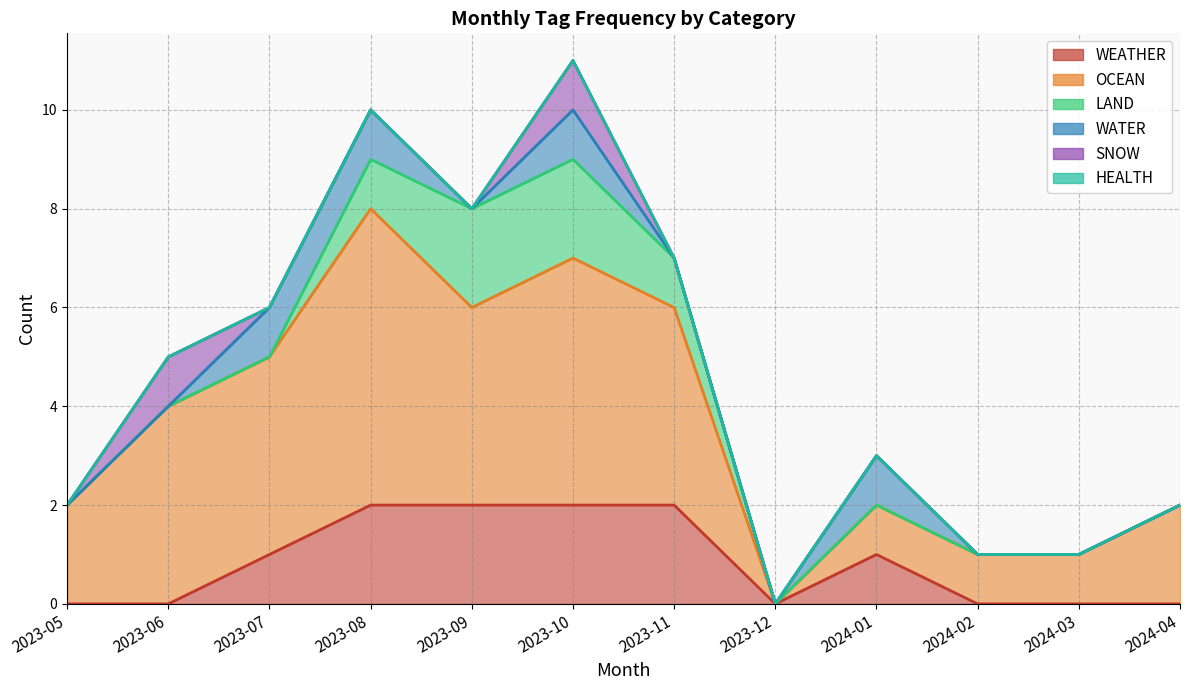

How many lines are shown in the chart?

6